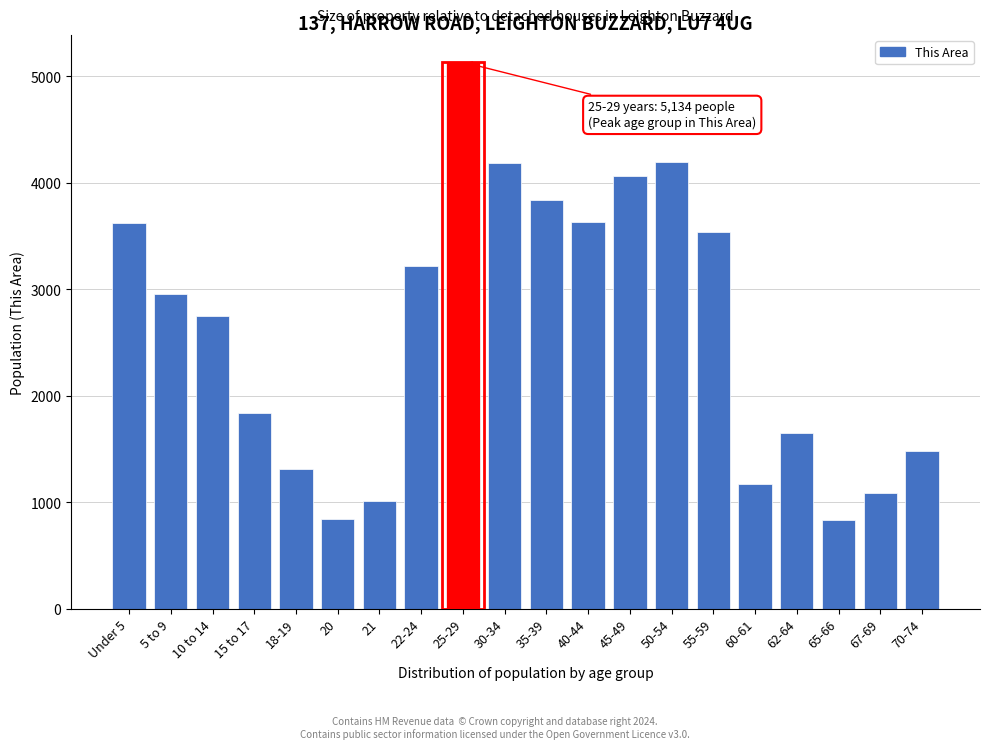

What is the label of the 5th bar from the right?

60-61